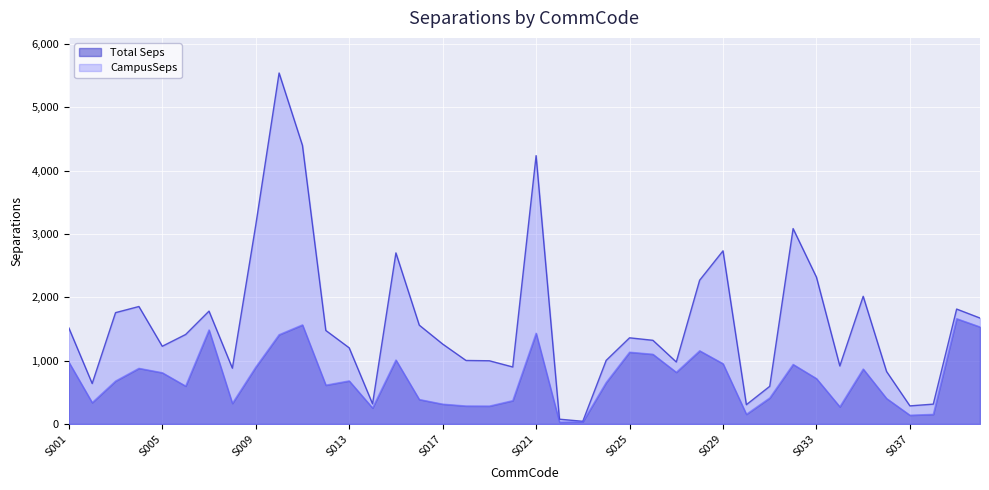

What is the difference between the Total Seps values at S006 and S015?

412.2